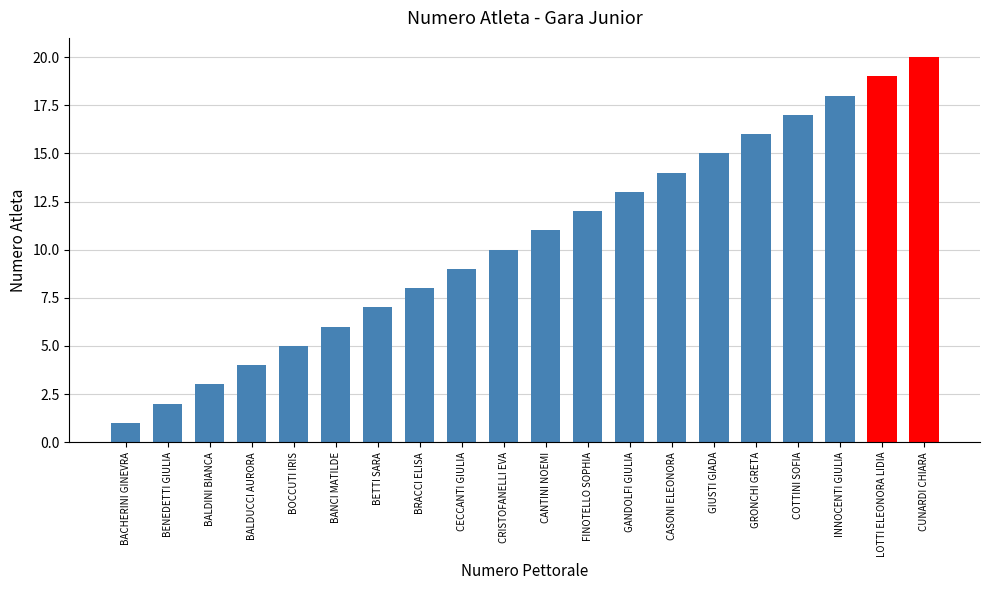

True or false: the data shows 9 at GIUSTI GIADA.

False